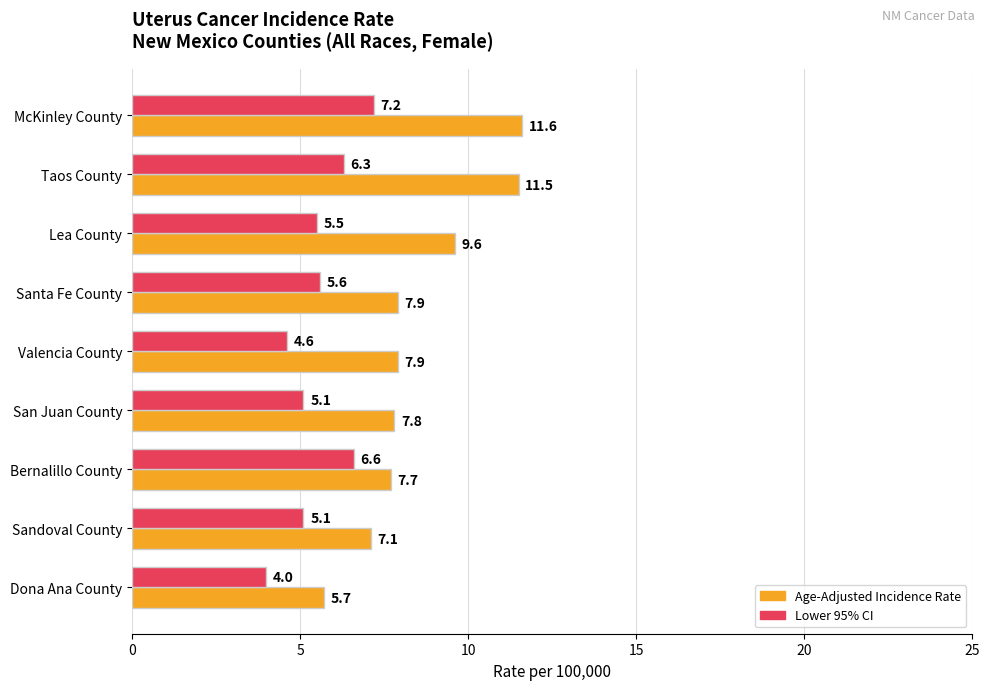

Which series has the largest range (max minus min)?

Age-Adjusted Incidence Rate